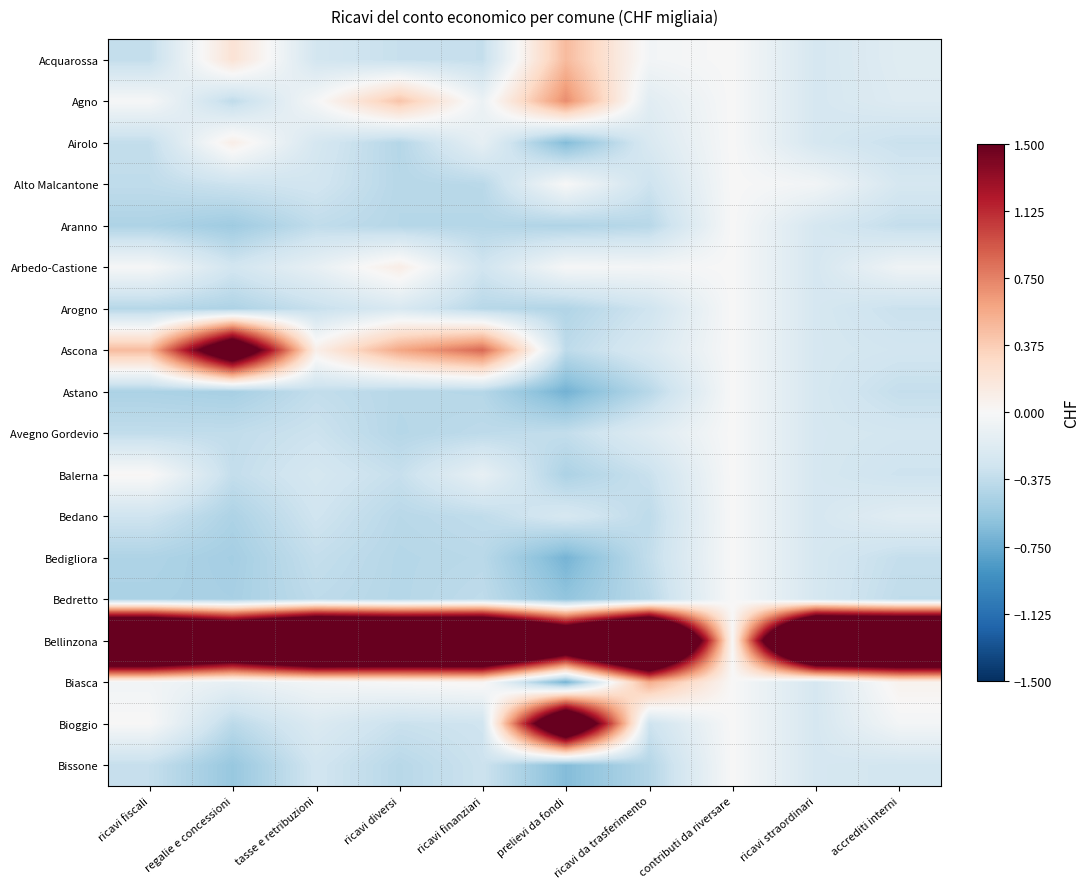

Reading left to right, transcribe all the data shown in this chart.

Acquarossa: ricavi fiscali=-0.4	regalie e concessioni=0.2	tasse e retribuzioni=-0.3	ricavi diversi=-0.3	ricavi finanziari=-0.4	prelievi da fondi=0.5	ricavi da trasferimento=-0.0	contributi da riversare=0.0	ricavi straordinari=-0.3	accrediti interni=-0.2
Agno: ricavi fiscali=-0.0	regalie e concessioni=-0.4	tasse e retribuzioni=-0.0	ricavi diversi=0.4	ricavi finanziari=-0.1	prelievi da fondi=0.7	ricavi da trasferimento=-0.2	contributi da riversare=0.0	ricavi straordinari=-0.3	accrediti interni=-0.2
Airolo: ricavi fiscali=-0.4	regalie e concessioni=0.1	tasse e retribuzioni=-0.3	ricavi diversi=-0.4	ricavi finanziari=-0.1	prelievi da fondi=-0.7	ricavi da trasferimento=-0.2	contributi da riversare=0.0	ricavi straordinari=-0.3	accrediti interni=-0.3
Alto Malcantone: ricavi fiscali=-0.4	regalie e concessioni=-0.3	tasse e retribuzioni=-0.3	ricavi diversi=-0.4	ricavi finanziari=-0.4	prelievi da fondi=0.0	ricavi da trasferimento=-0.3	contributi da riversare=0.0	ricavi straordinari=-0.0	accrediti interni=-0.3
Aranno: ricavi fiscali=-0.5	regalie e concessioni=-0.5	tasse e retribuzioni=-0.4	ricavi diversi=-0.4	ricavi finanziari=-0.4	prelievi da fondi=-0.5	ricavi da trasferimento=-0.4	contributi da riversare=0.0	ricavi straordinari=-0.3	accrediti interni=-0.4
Arbedo-Castione: ricavi fiscali=-0.0	regalie e concessioni=-0.3	tasse e retribuzioni=-0.1	ricavi diversi=0.1	ricavi finanziari=-0.3	prelievi da fondi=-0.0	ricavi da trasferimento=-0.0	contributi da riversare=0.0	ricavi straordinari=-0.3	accrediti interni=-0.1
Arogno: ricavi fiscali=-0.4	regalie e concessioni=-0.5	tasse e retribuzioni=-0.3	ricavi diversi=-0.2	ricavi finanziari=-0.4	prelievi da fondi=-0.4	ricavi da trasferimento=-0.3	contributi da riversare=0.0	ricavi straordinari=-0.3	accrediti interni=-0.3
Ascona: ricavi fiscali=0.5	regalie e concessioni=2.2	tasse e retribuzioni=0.1	ricavi diversi=0.6	ricavi finanziari=0.9	prelievi da fondi=-0.4	ricavi da trasferimento=-0.2	contributi da riversare=0.0	ricavi straordinari=-0.3	accrediti interni=-0.3
Astano: ricavi fiscali=-0.5	regalie e concessioni=-0.5	tasse e retribuzioni=-0.4	ricavi diversi=-0.4	ricavi finanziari=-0.4	prelievi da fondi=-0.7	ricavi da trasferimento=-0.4	contributi da riversare=0.0	ricavi straordinari=-0.3	accrediti interni=-0.4
Avegno Gordevio: ricavi fiscali=-0.4	regalie e concessioni=-0.4	tasse e retribuzioni=-0.3	ricavi diversi=-0.4	ricavi finanziari=-0.4	prelievi da fondi=-0.4	ricavi da trasferimento=-0.2	contributi da riversare=0.0	ricavi straordinari=-0.3	accrediti interni=-0.3
Balerna: ricavi fiscali=0.0	regalie e concessioni=-0.4	tasse e retribuzioni=-0.3	ricavi diversi=-0.3	ricavi finanziari=-0.1	prelievi da fondi=-0.5	ricavi da trasferimento=-0.3	contributi da riversare=0.0	ricavi straordinari=-0.3	accrediti interni=-0.3
Bedano: ricavi fiscali=-0.3	regalie e concessioni=-0.5	tasse e retribuzioni=-0.3	ricavi diversi=-0.4	ricavi finanziari=-0.4	prelievi da fondi=-0.2	ricavi da trasferimento=-0.4	contributi da riversare=0.0	ricavi straordinari=-0.3	accrediti interni=-0.2
Bedigliora: ricavi fiscali=-0.5	regalie e concessioni=-0.5	tasse e retribuzioni=-0.4	ricavi diversi=-0.4	ricavi finanziari=-0.4	prelievi da fondi=-0.7	ricavi da trasferimento=-0.4	contributi da riversare=0.0	ricavi straordinari=-0.3	accrediti interni=-0.4
Bedretto: ricavi fiscali=-0.5	regalie e concessioni=-0.5	tasse e retribuzioni=-0.4	ricavi diversi=-0.4	ricavi finanziari=-0.4	prelievi da fondi=-0.6	ricavi da trasferimento=-0.4	contributi da riversare=0.0	ricavi straordinari=-0.3	accrediti interni=-0.4
Bellinzona: ricavi fiscali=4.0	regalie e concessioni=3.3	tasse e retribuzioni=4.1	ricavi diversi=3.9	ricavi finanziari=3.9	prelievi da fondi=2.7	ricavi da trasferimento=4.0	contributi da riversare=0.0	ricavi straordinari=4.1	accrediti interni=4.1
Biasca: ricavi fiscali=-0.0	regalie e concessioni=-0.1	tasse e retribuzioni=-0.0	ricavi diversi=0.0	ricavi finanziari=0.0	prelievi da fondi=-0.7	ricavi da trasferimento=0.6	contributi da riversare=0.0	ricavi straordinari=-0.3	accrediti interni=0.1
Bioggio: ricavi fiscali=0.0	regalie e concessioni=-0.4	tasse e retribuzioni=-0.2	ricavi diversi=-0.3	ricavi finanziari=-0.3	prelievi da fondi=2.6	ricavi da trasferimento=-0.3	contributi da riversare=0.0	ricavi straordinari=-0.3	accrediti interni=-0.0
Bissone: ricavi fiscali=-0.4	regalie e concessioni=-0.6	tasse e retribuzioni=-0.3	ricavi diversi=-0.4	ricavi finanziari=-0.3	prelievi da fondi=-0.6	ricavi da trasferimento=-0.4	contributi da riversare=0.0	ricavi straordinari=-0.3	accrediti interni=-0.3